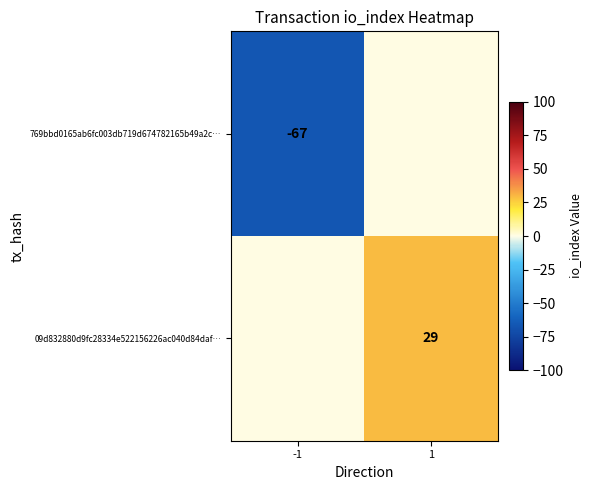

What is the difference between the highest and lowest values at 1?

29